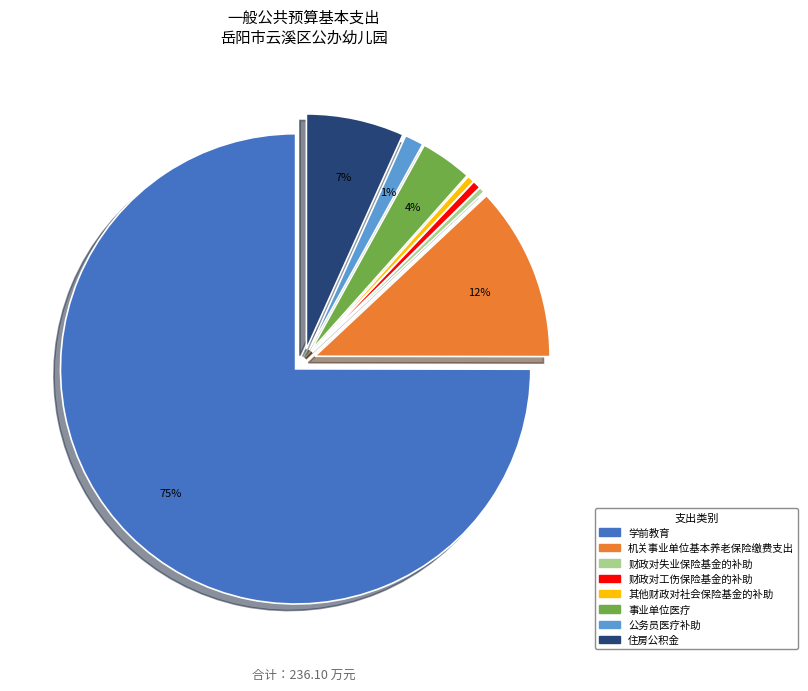

Is it true that 其他财政对社会保险基金的补助 is 9% of the pie?

False